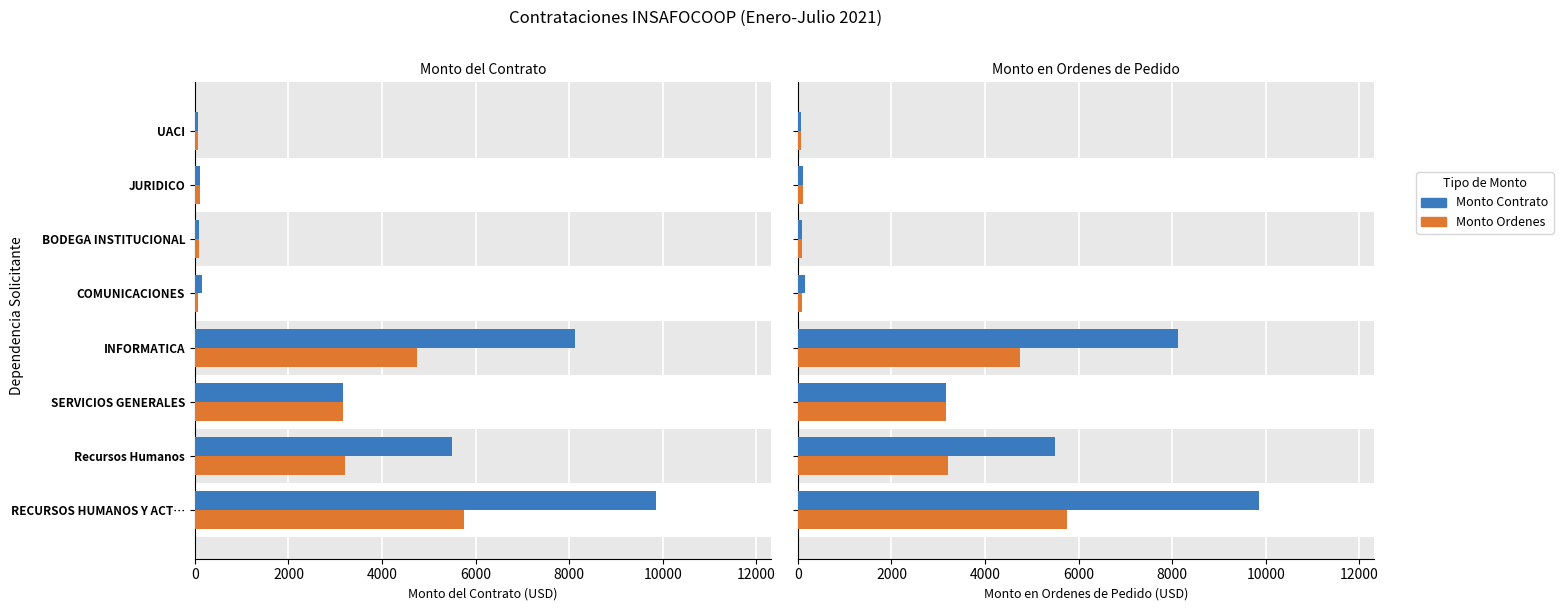

What is the smallest value displayed?

64.6